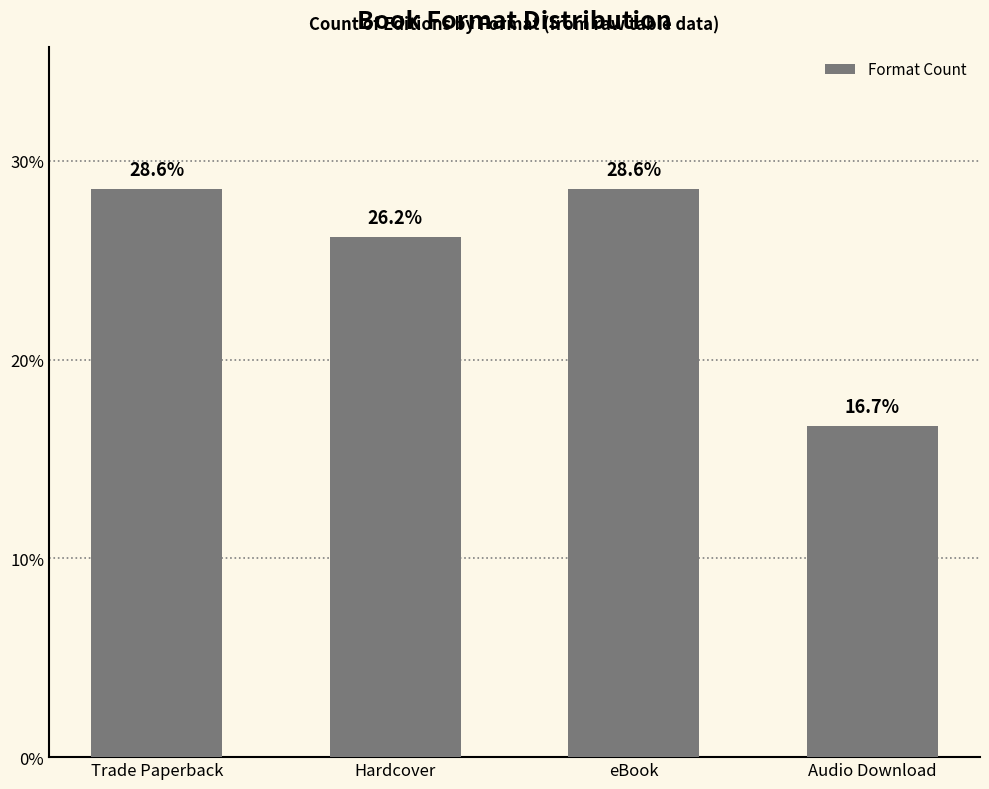

True or false: the data shows 26.2 at Hardcover.

True